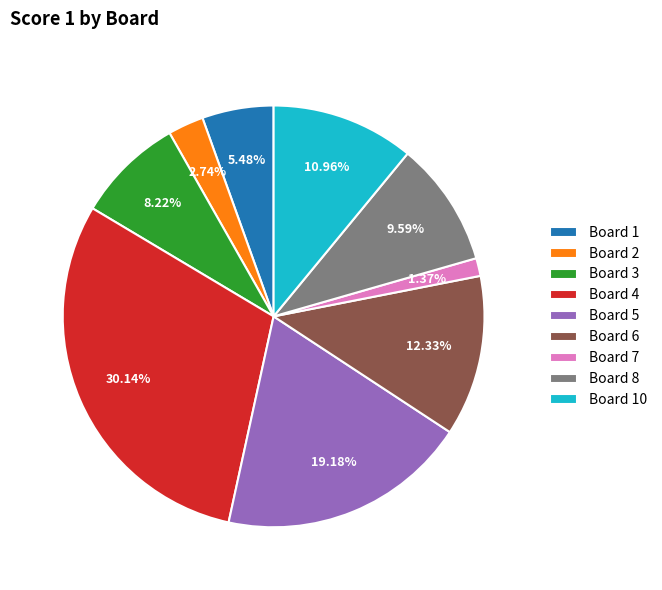

The Board 2 slice represents 3% of the pie. True or false?

True